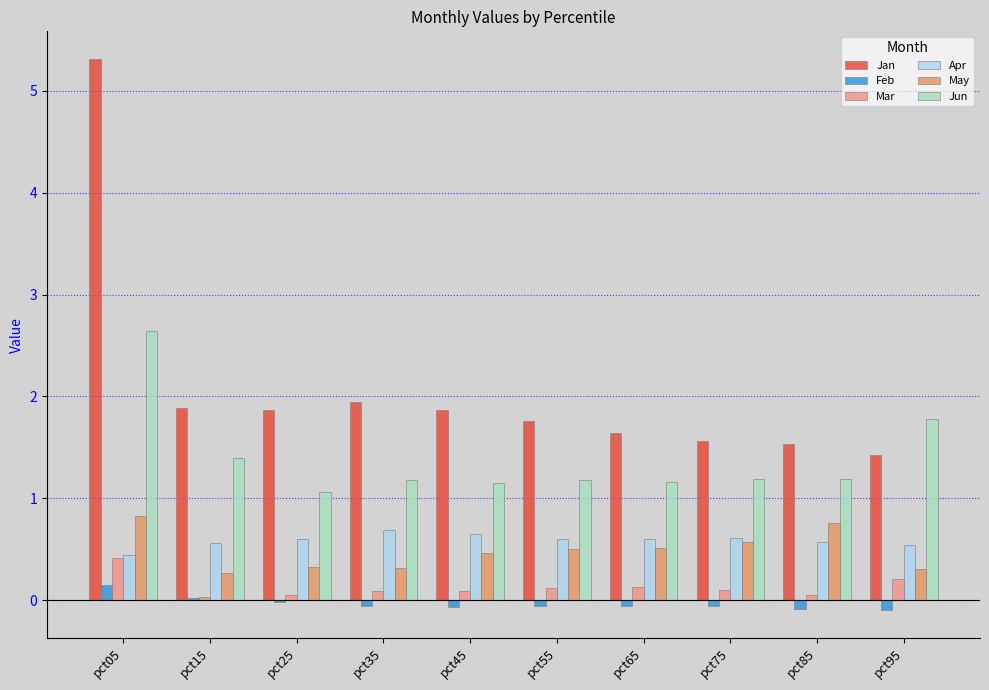

At which label is Apr closest to 0?

pct05